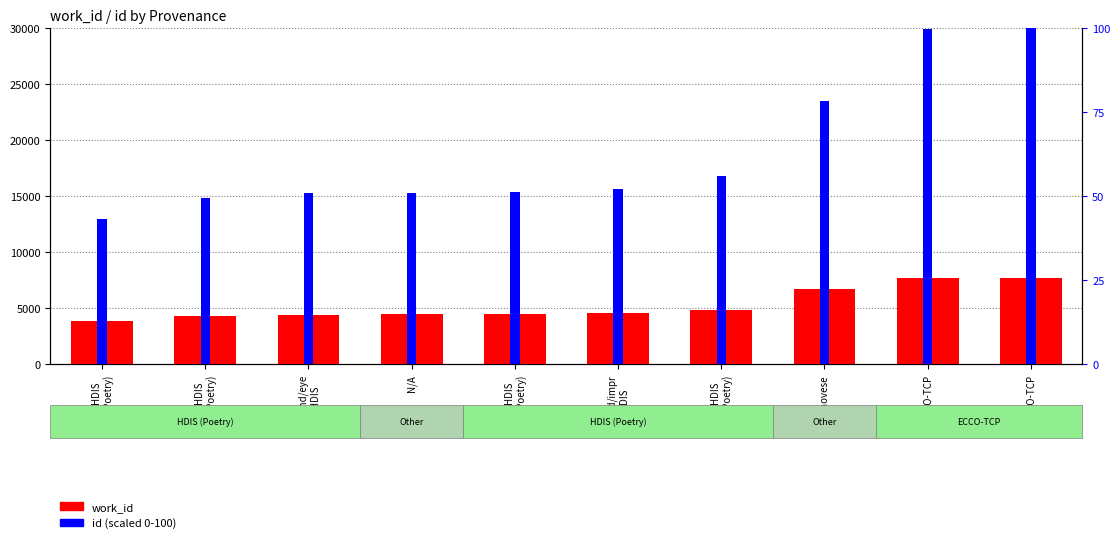

What is the minimum value for id (scaled)?

43.1